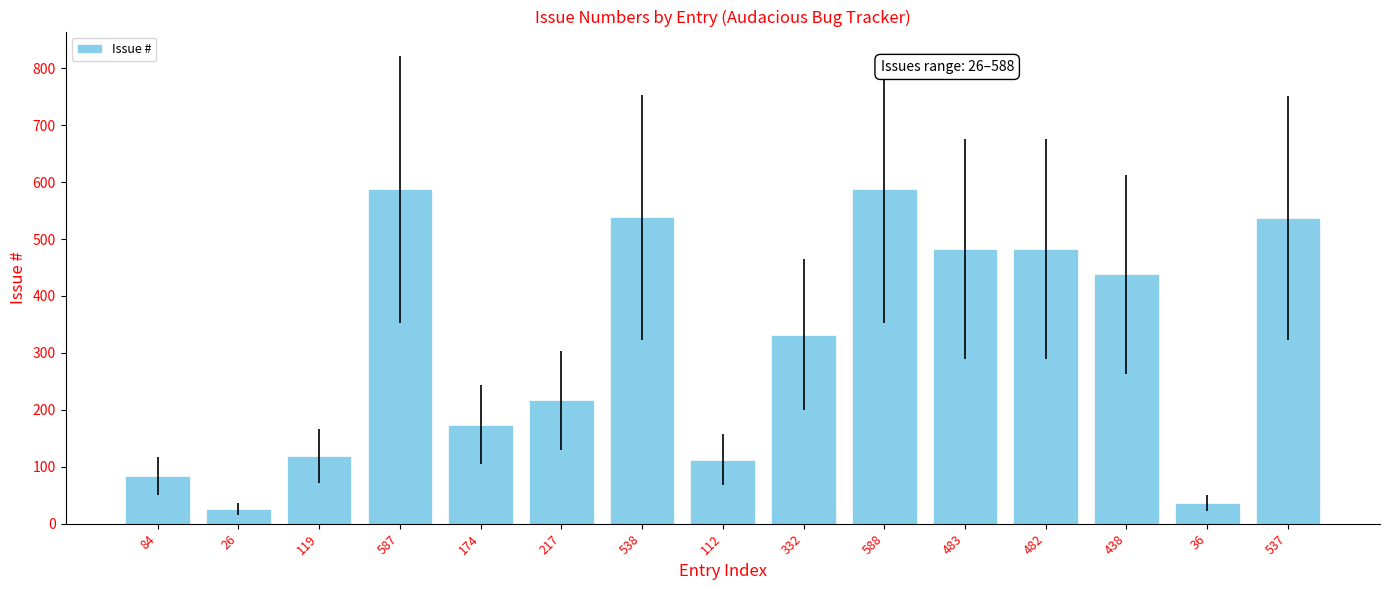

Is it true that the value at 482 is 482?

True